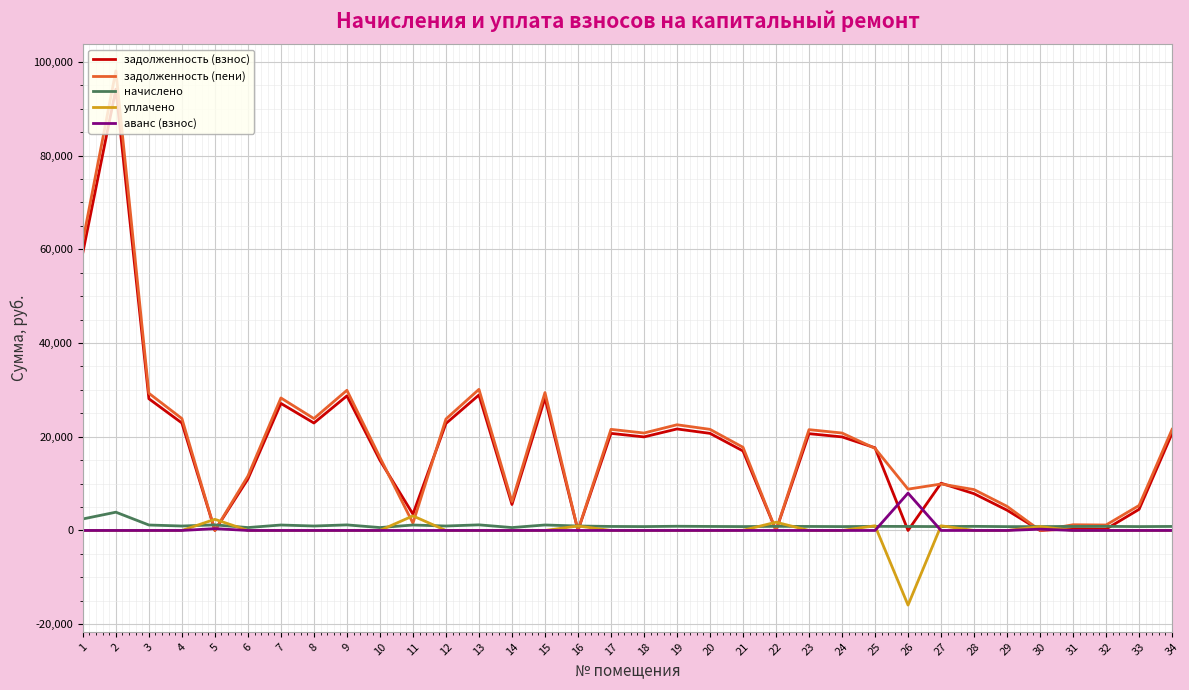

Is the value of задолженность (пени) at 6 greater than the value of начислено at 19?

Yes